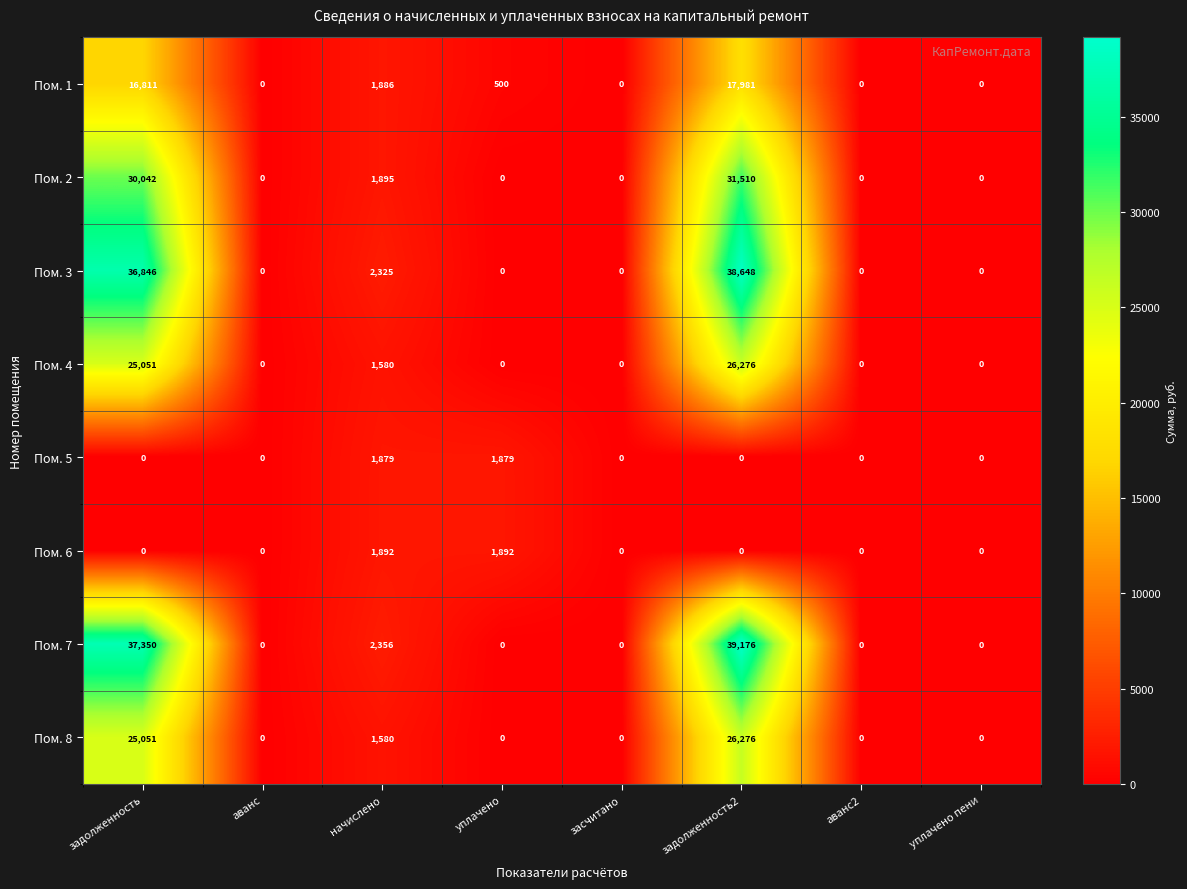

What is the total value across all series at задолженность2?

179867